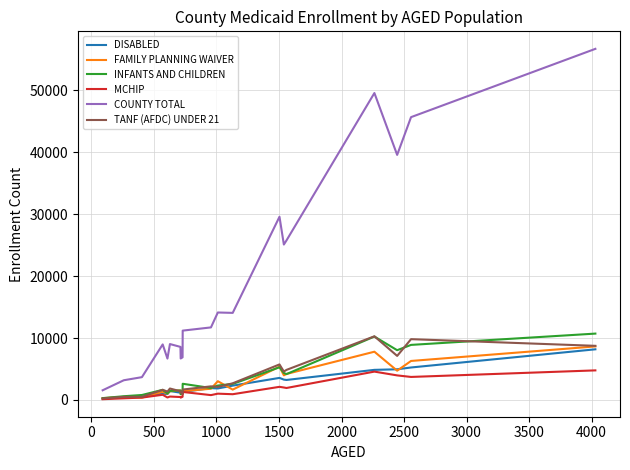

True or false: TANF (AFDC) UNDER 21 and COUNTY TOTAL cross at least once.

False